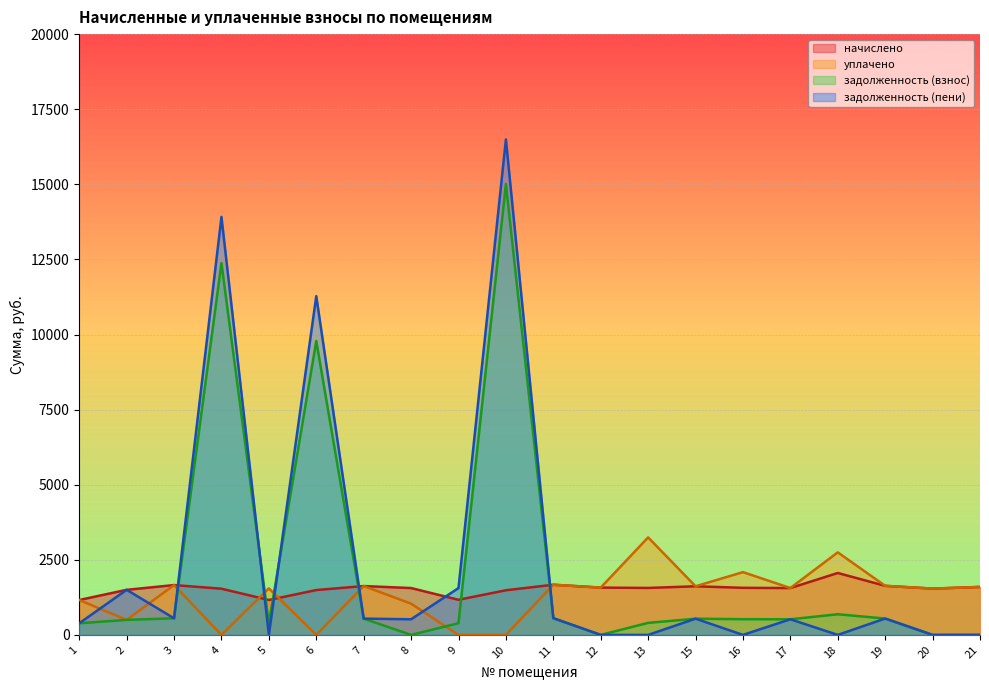

In задолженность (пени), how many points are higher than both neighbors (excluding endpoints)?

7